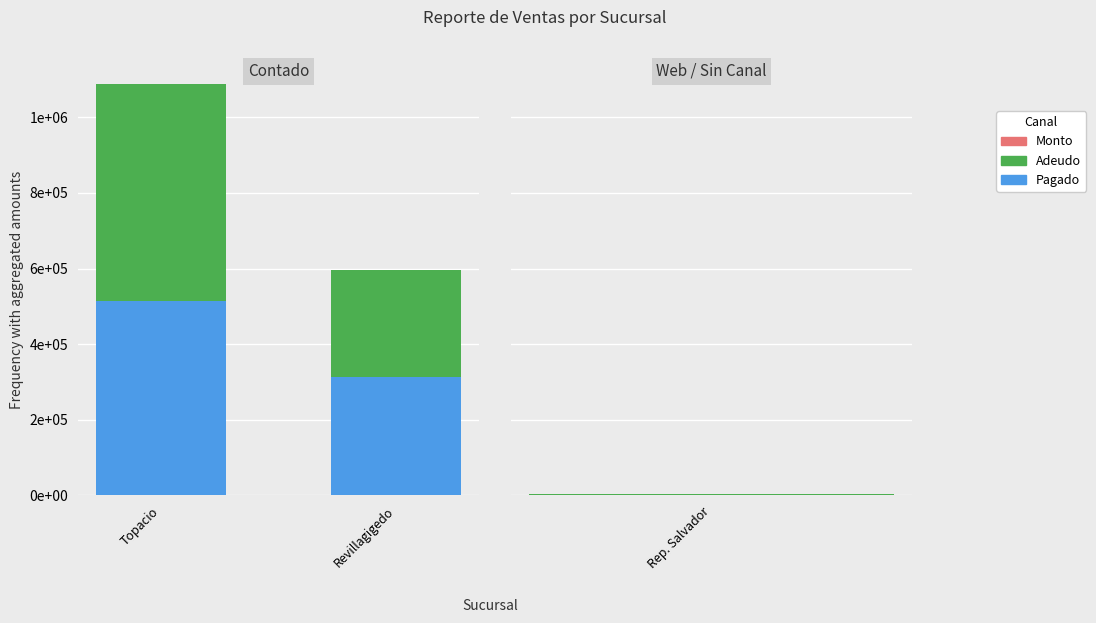

Where is Adeudo nearest to the value 427731?

Revillagigedo